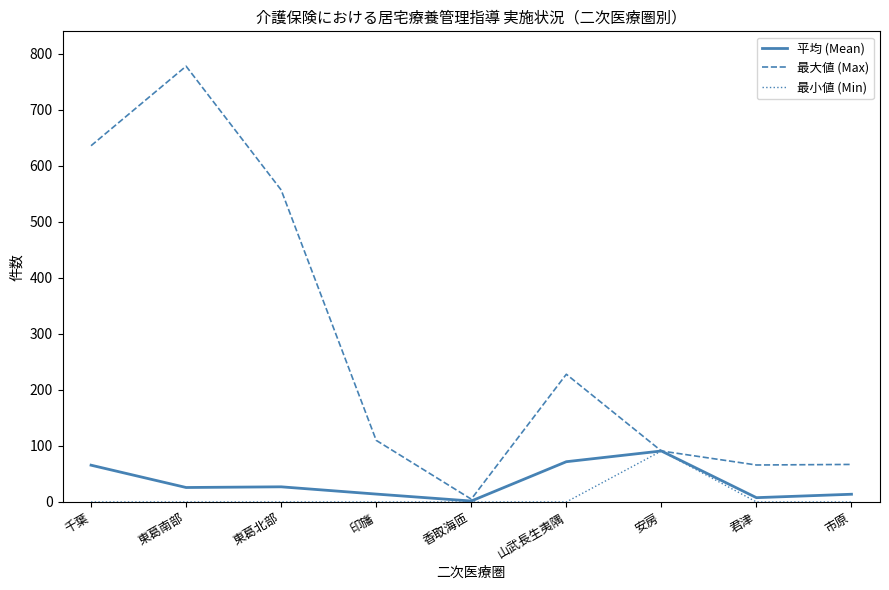

Where is the first local maximum for 最大値 (Max)?

東葛南部